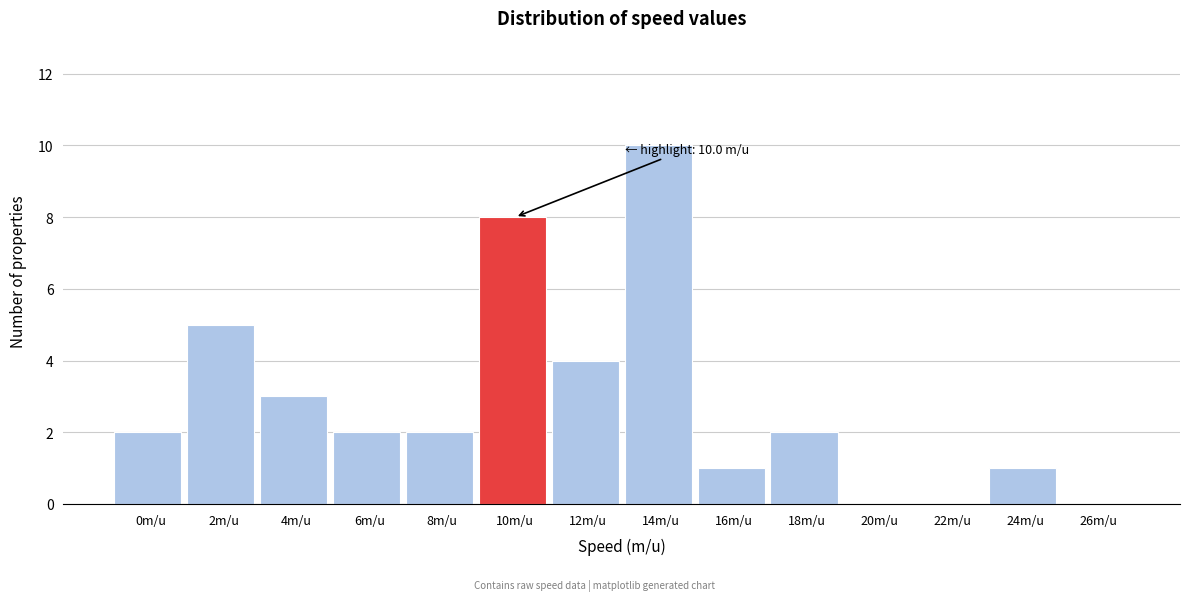

Reading right to left, transcribe all the data shown in this chart.

26m/u=0	24m/u=1	22m/u=0	20m/u=0	18m/u=2	16m/u=1	14m/u=10	12m/u=4	10m/u=8	8m/u=2	6m/u=2	4m/u=3	2m/u=5	0m/u=2